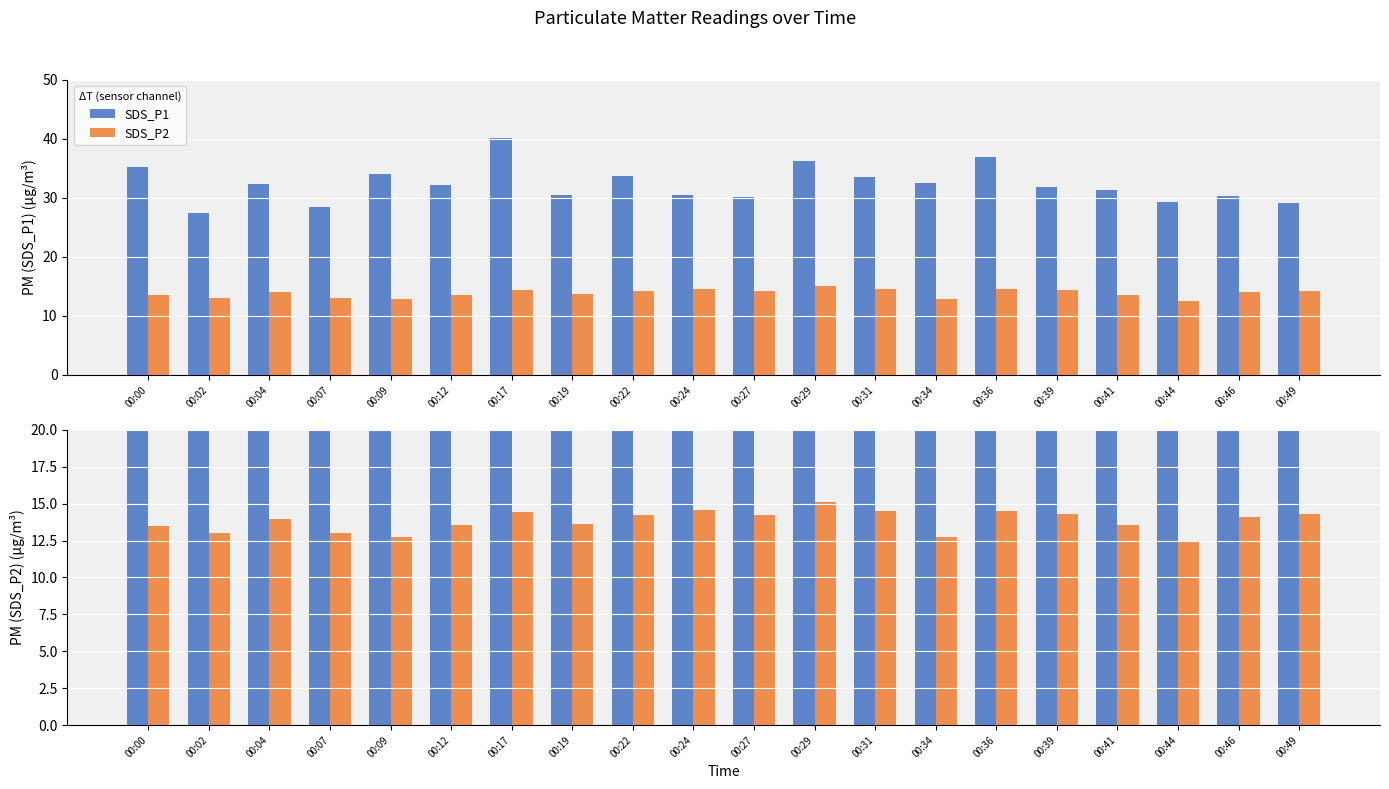

Reading right to left, transcribe all the data shown in this chart.

SDS_P1: 29.1	30.3	29.2	31.3	31.8	37.0	32.5	33.5	36.2	30.1	30.4	33.6	30.4	40.1	32.2	34.0	28.4	32.4	27.4	35.1
SDS_P2: 14.3	14.1	12.4	13.5	14.3	14.5	12.8	14.5	15.1	14.2	14.6	14.2	13.7	14.4	13.5	12.8	13.0	14.0	13.0	13.5